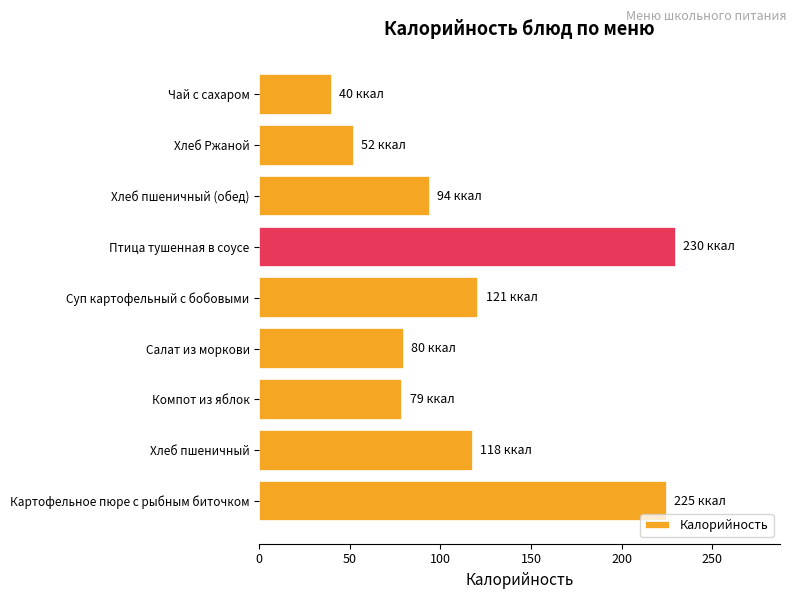

What is the smallest value displayed?

40